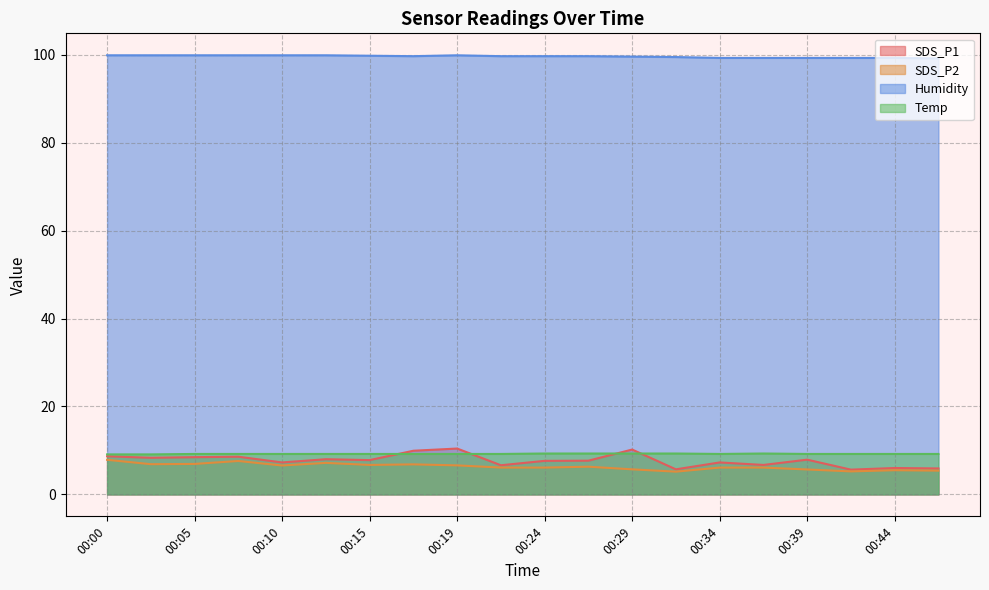

What is the total value across all series at 00:24?

122.7